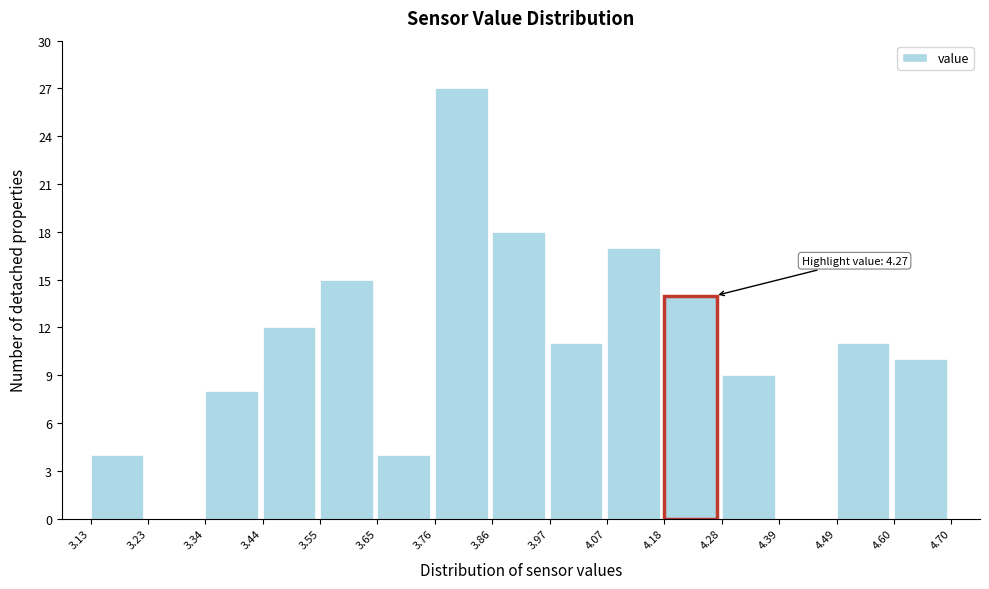

Over which range of the x-axis is the bar tallest?

3.76 to 3.86